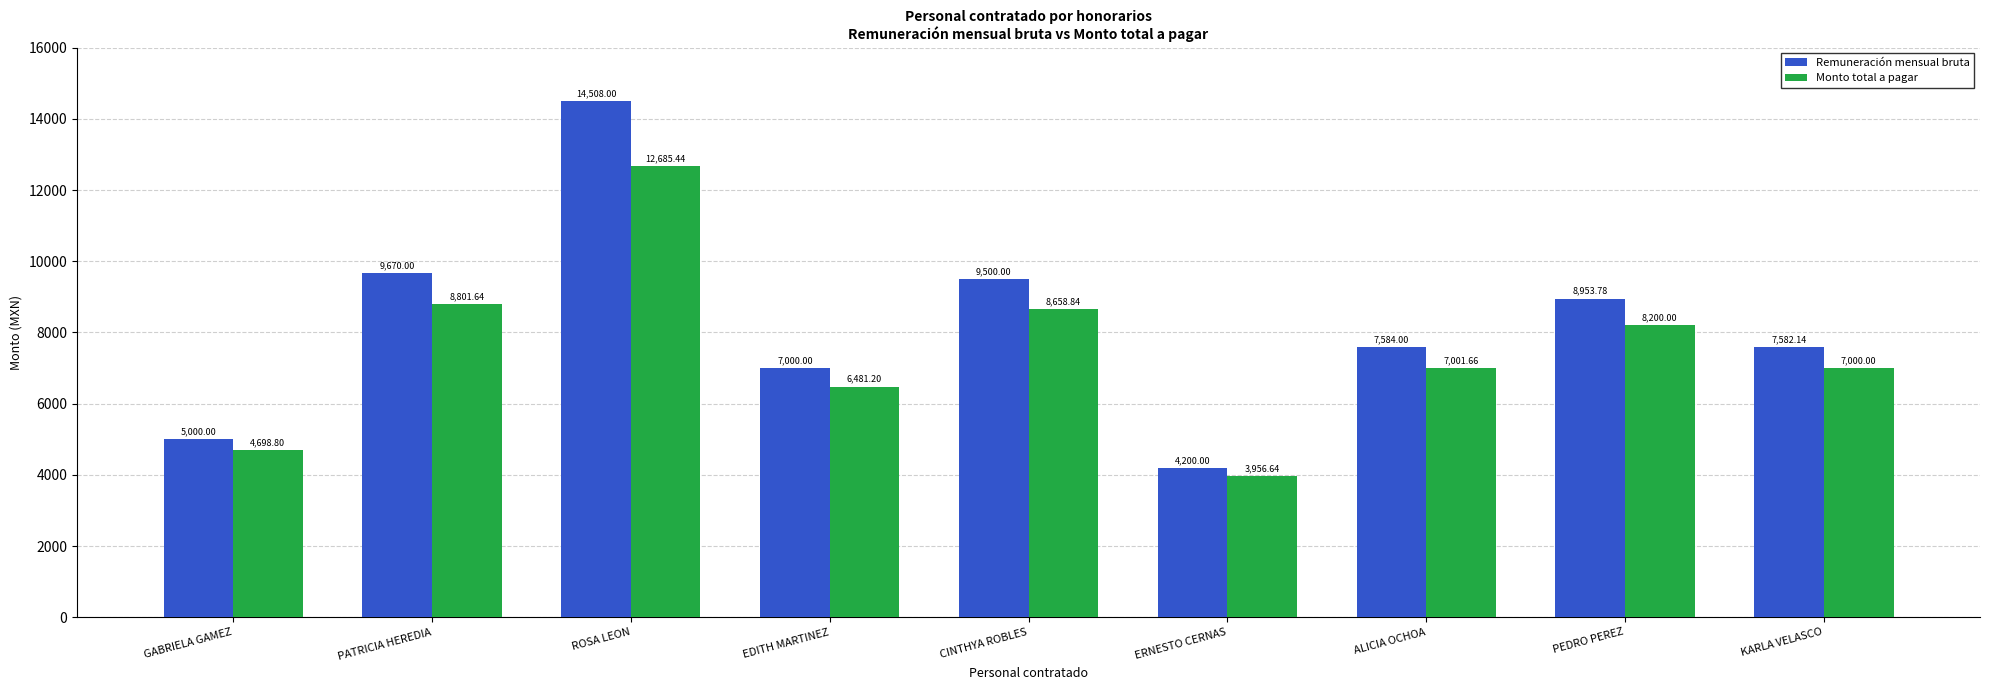

Count the number of data series in this chart.

2